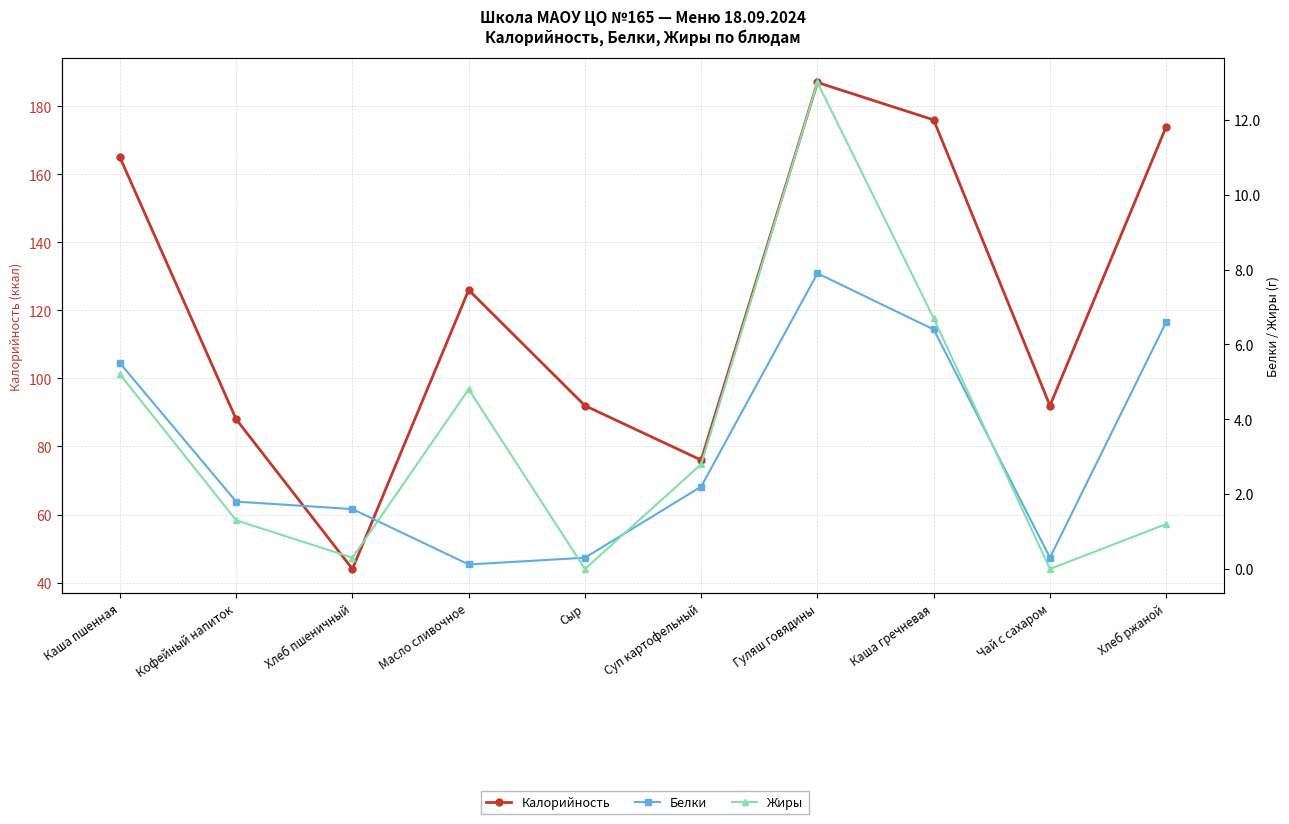

What position from the left is Кофейный напиток?

2